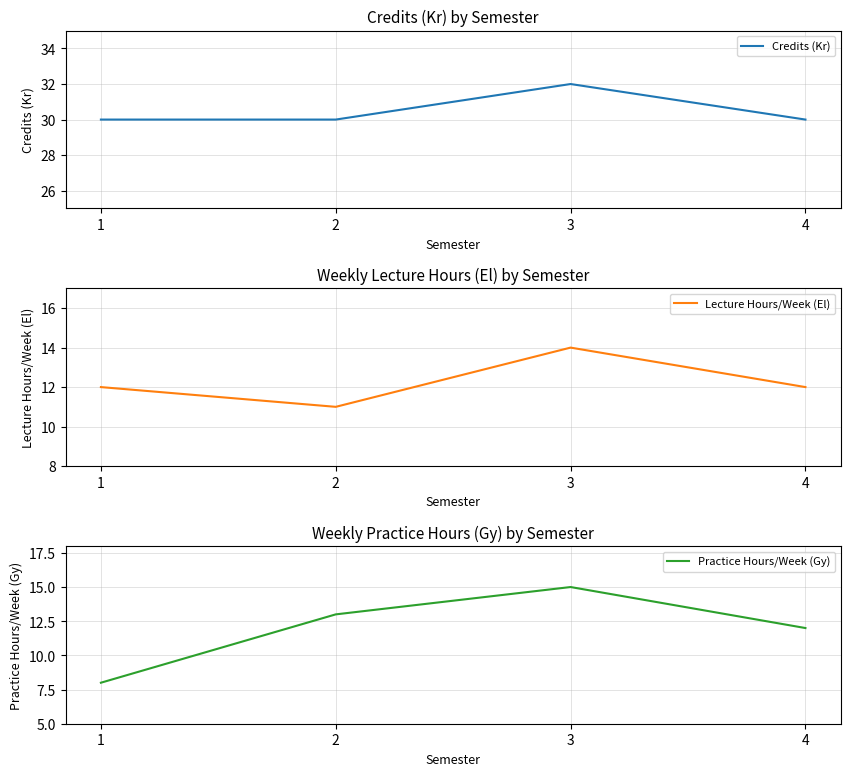

What is the total value across all series at 2?

54